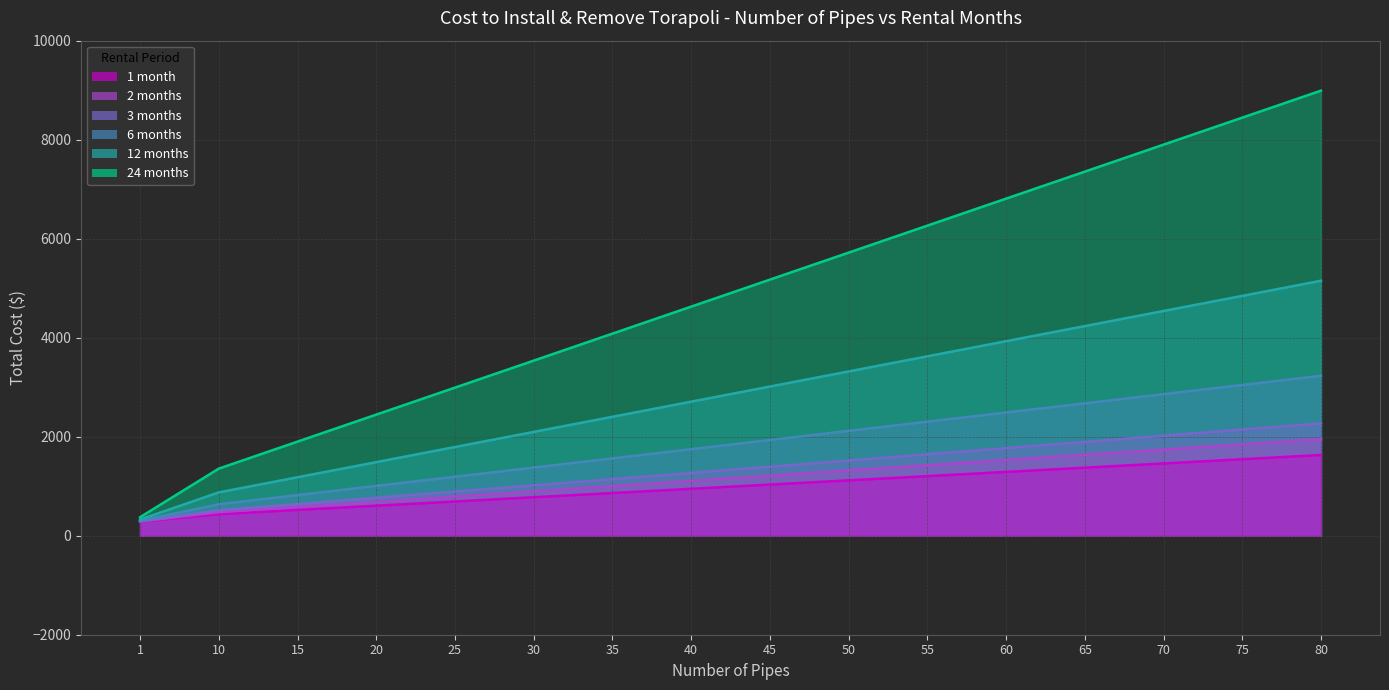

How many values in the 12 months series exceed 3013?

7